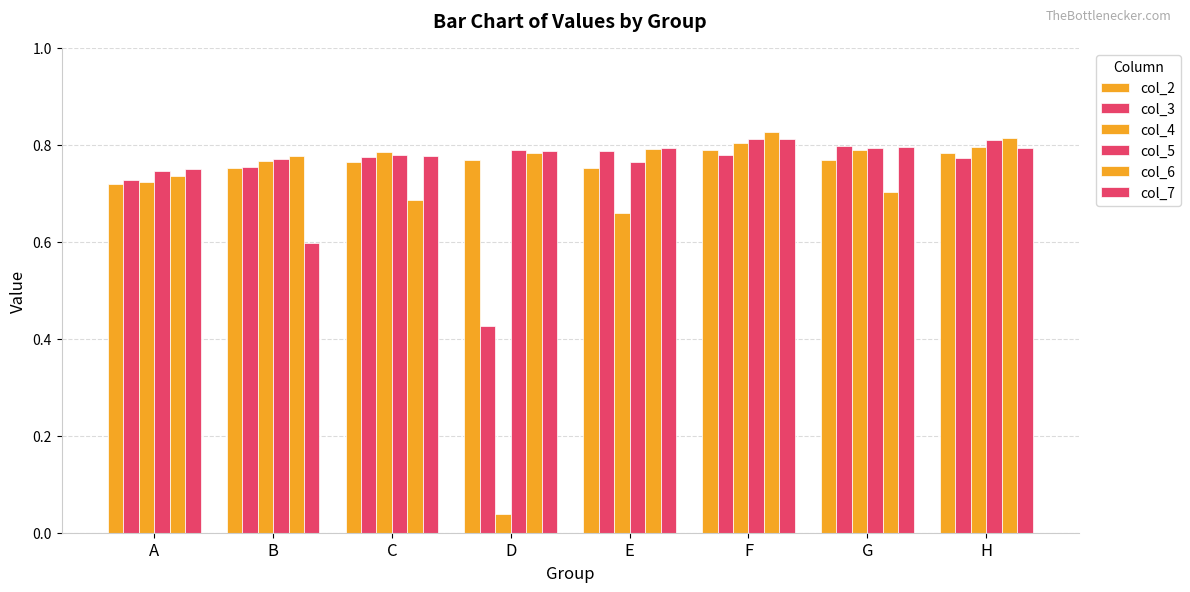

Are the bars horizontal?

No